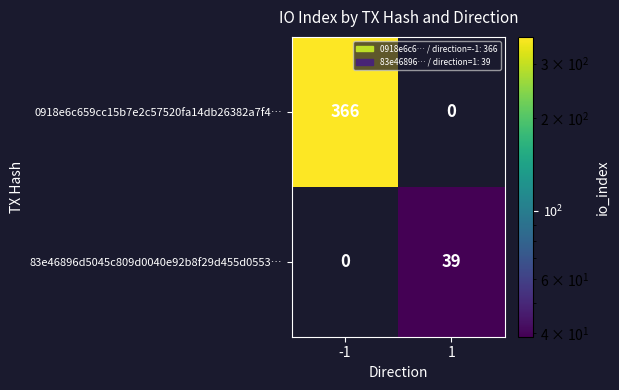

True or false: 0918e6c659cc15b7e2c57520fa14db26382a7f4… has a value of 0 at 1.

True